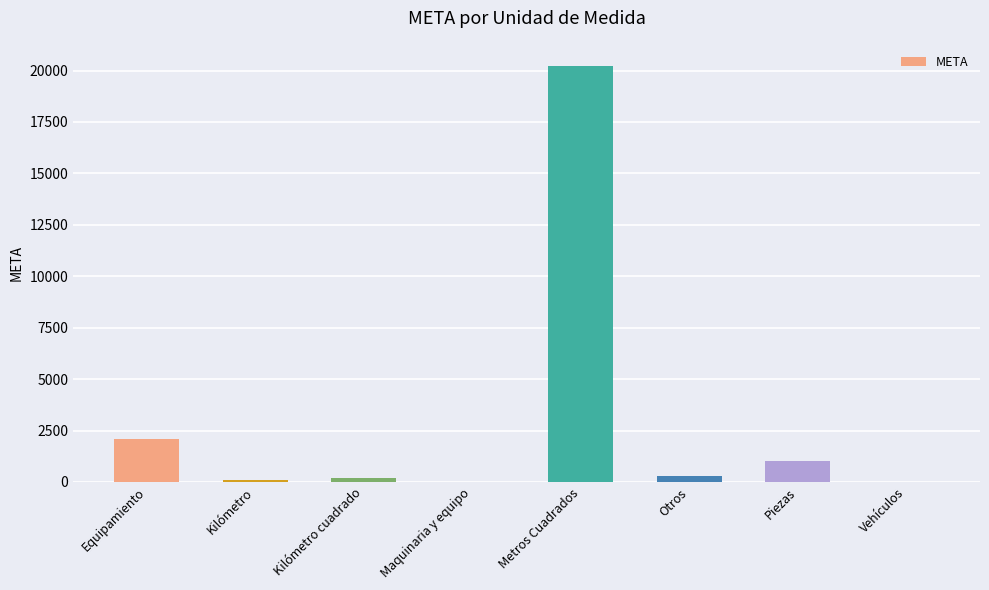

The value at Equipamiento is 2088. True or false?

True